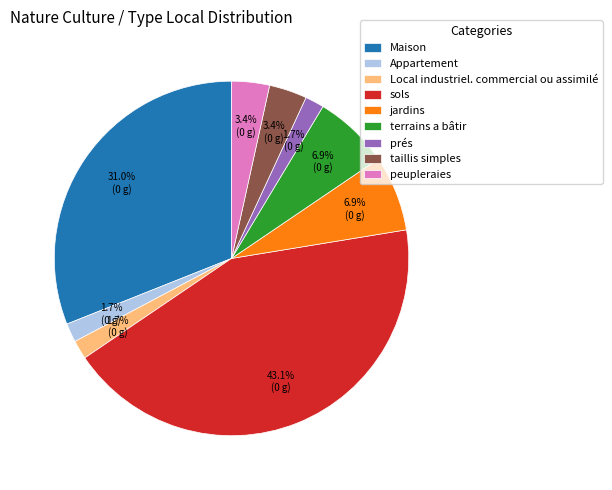

To the nearest percent, what is the average slice percentage?

11%